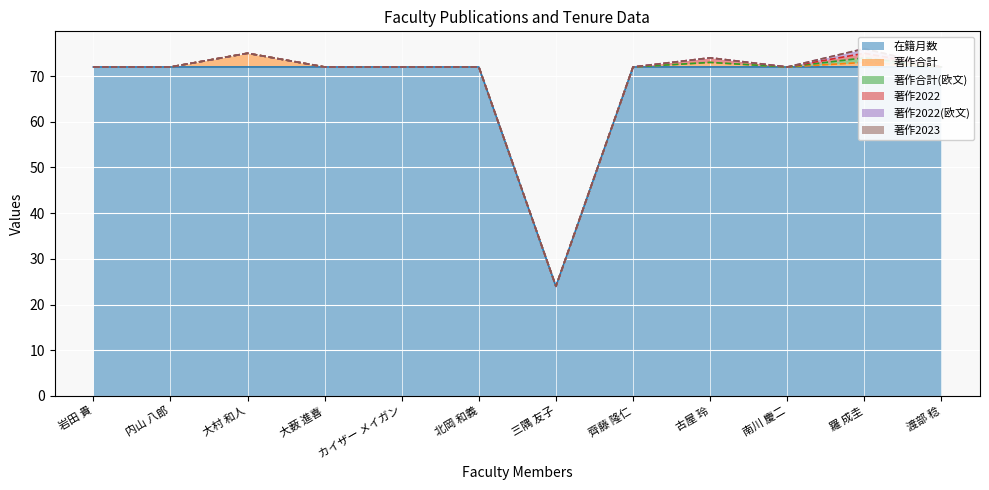

At which label is 著作2022(欧文) closest to 0?

岩田 貴